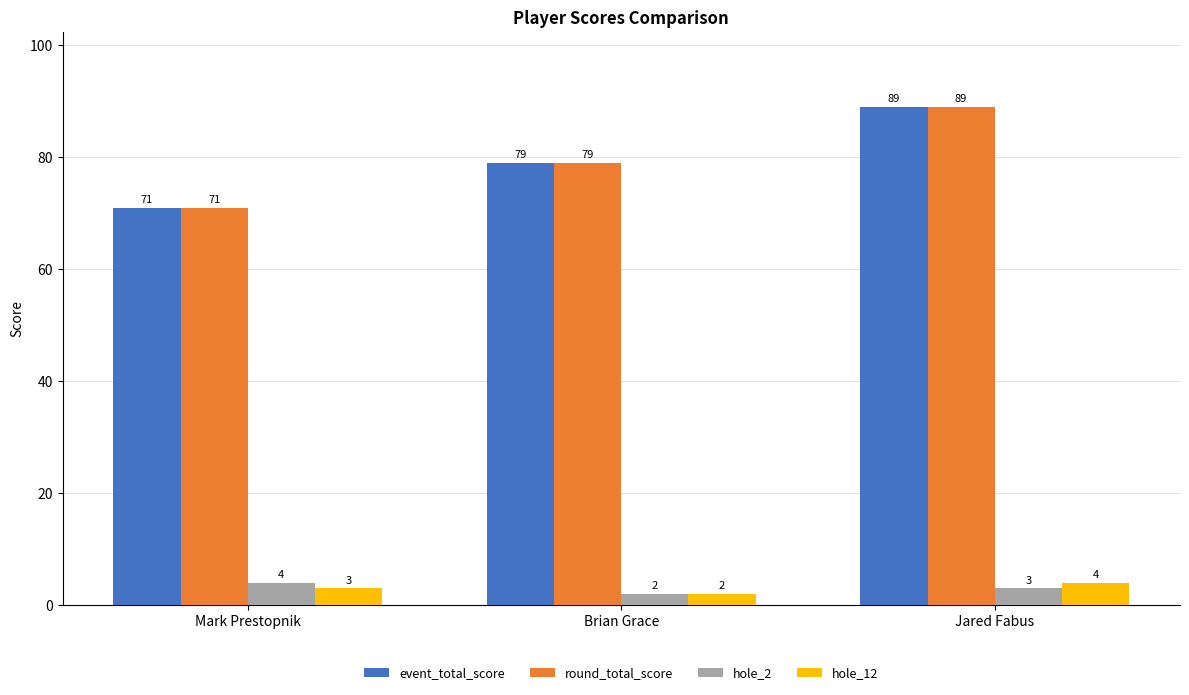

What is the value of the event_total_score bar at the 2nd from the left?

79